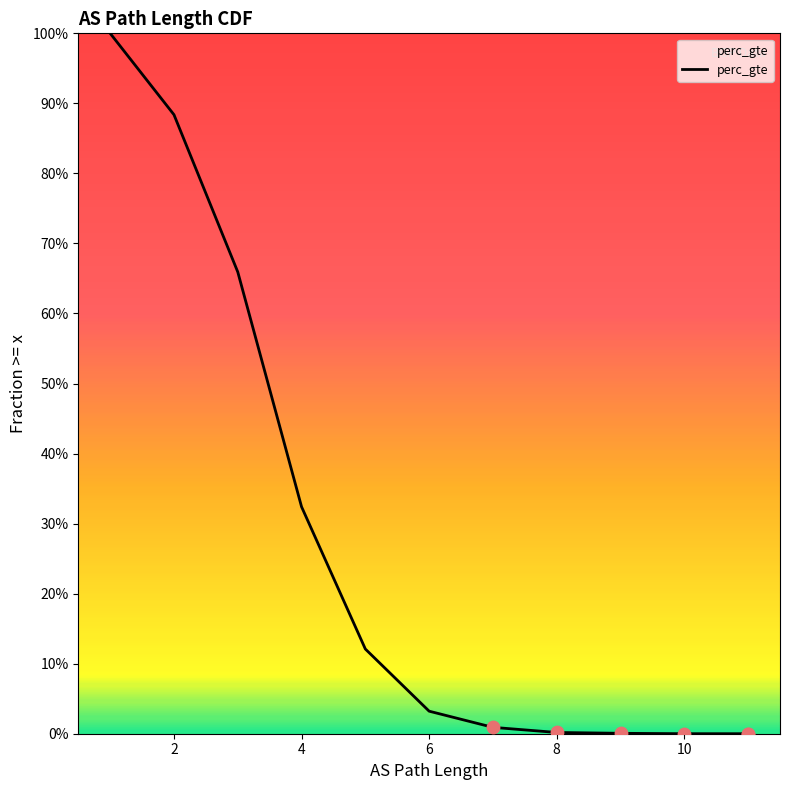

Between 11 and 10, which is larger?

10